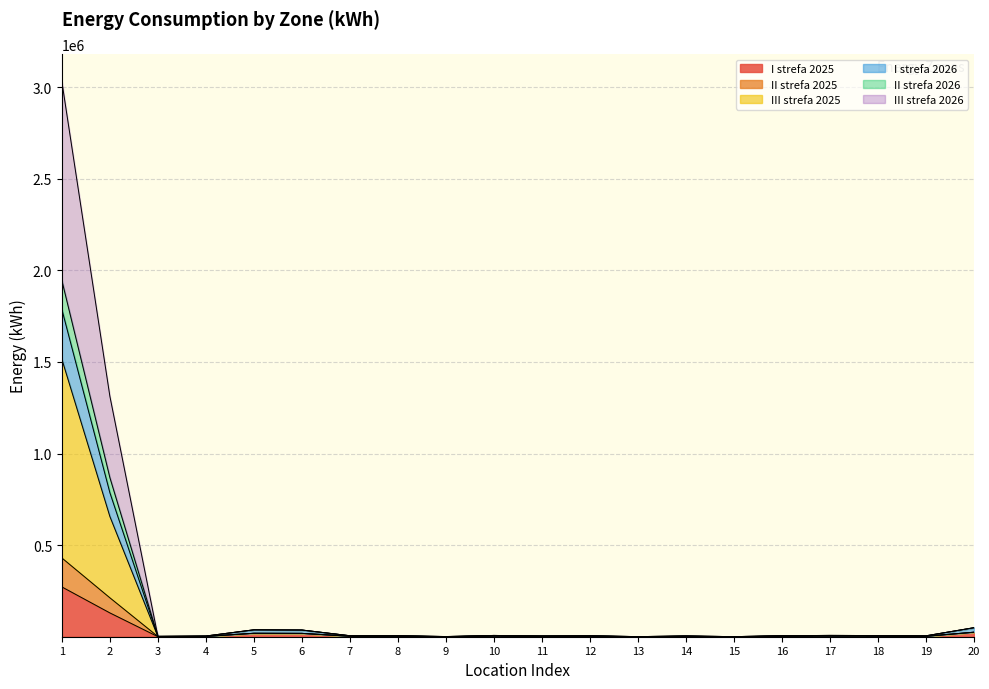

Which has a higher value, 16 or 6?

6